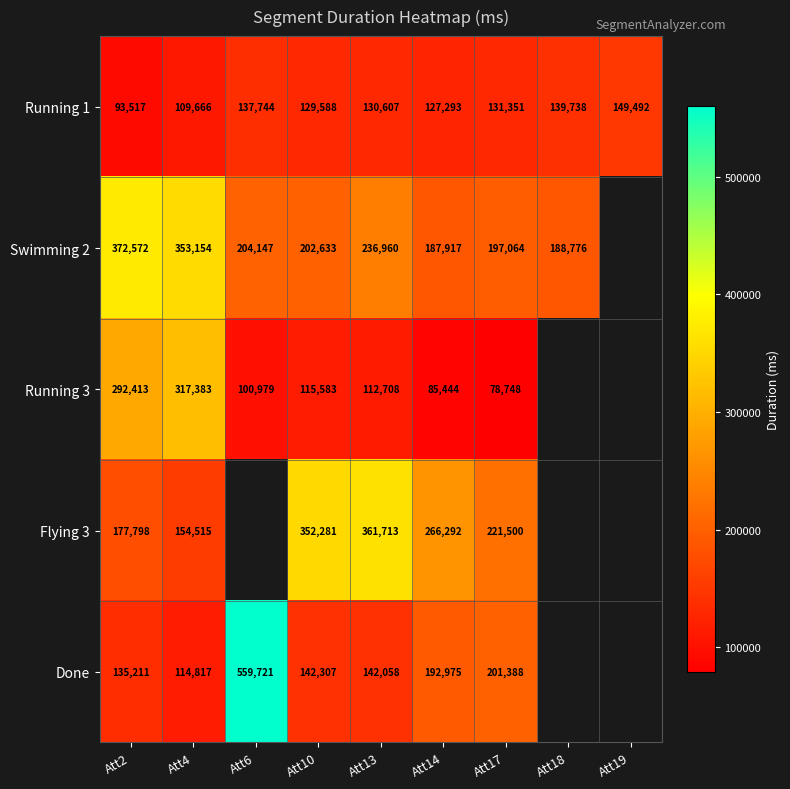

How many data points does each series have?

9